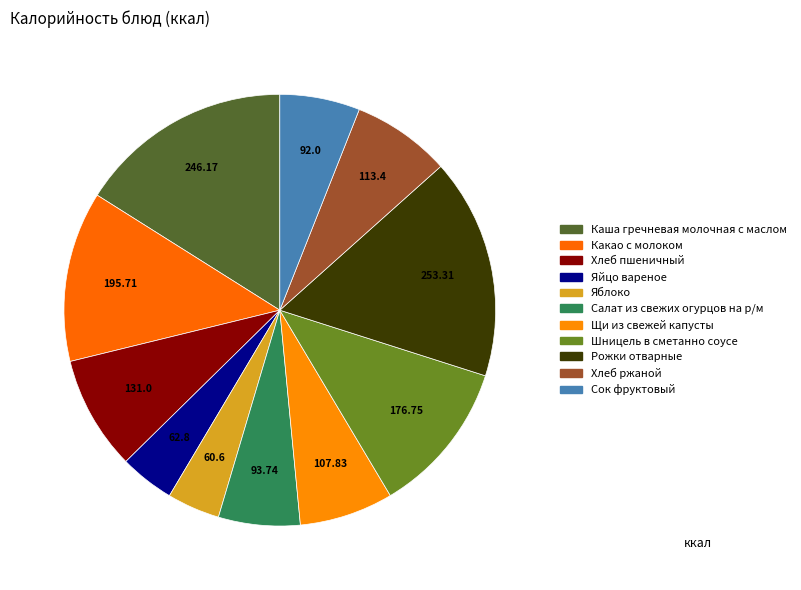

To the nearest percent, what percentage of the pie is Хлеб ржаной?

7%